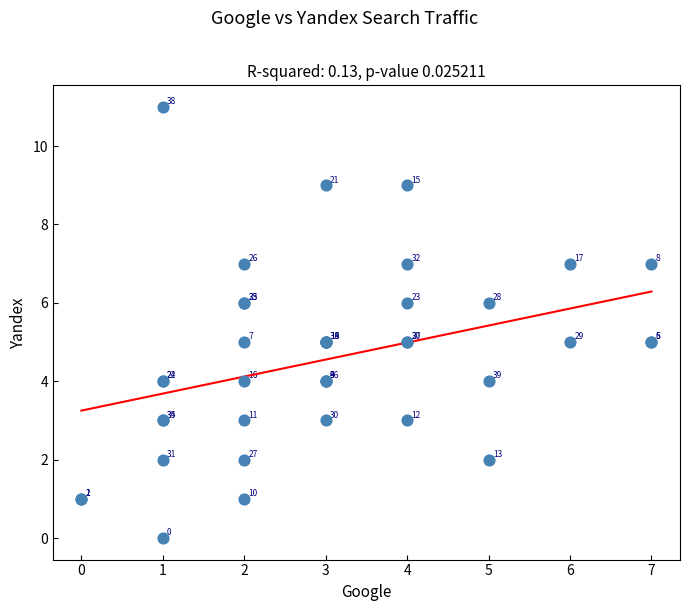

What Y value in the scatter plot is closest to 5?

5